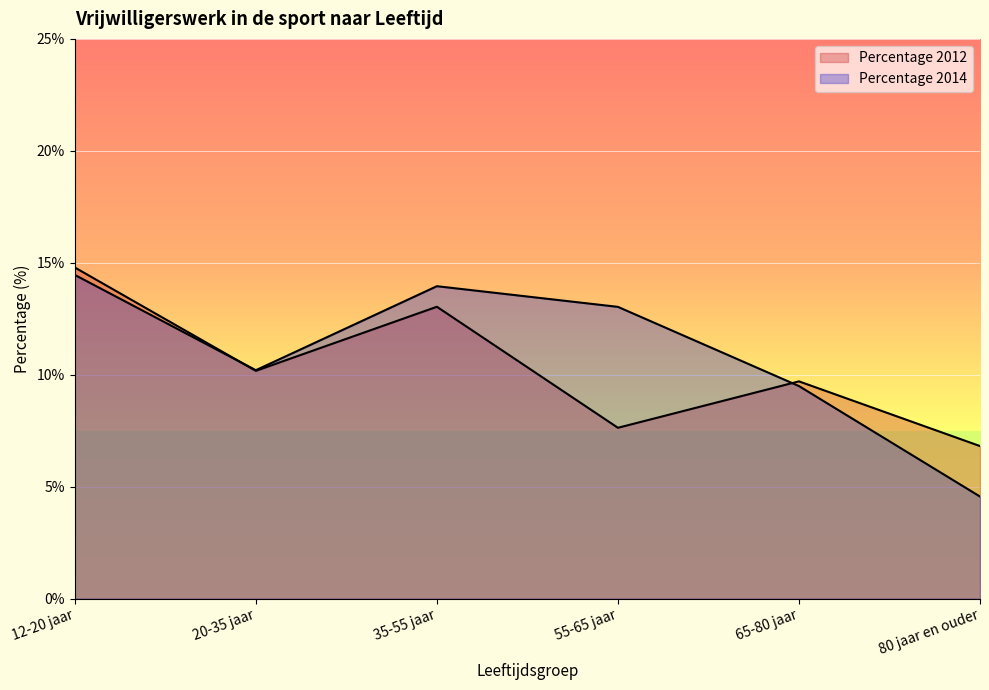

Where is Percentage 2012 nearest to the value 10?

20-35 jaar